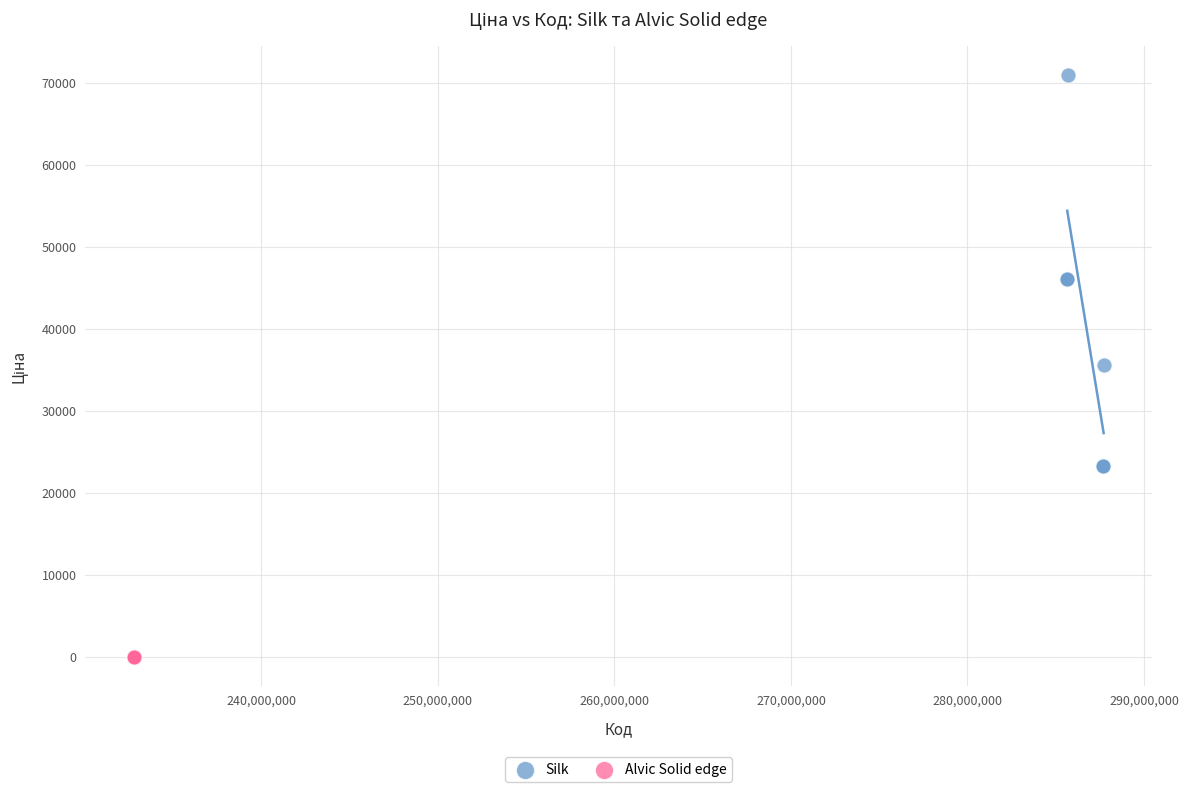

Which series contains the highest Y value?

Silk